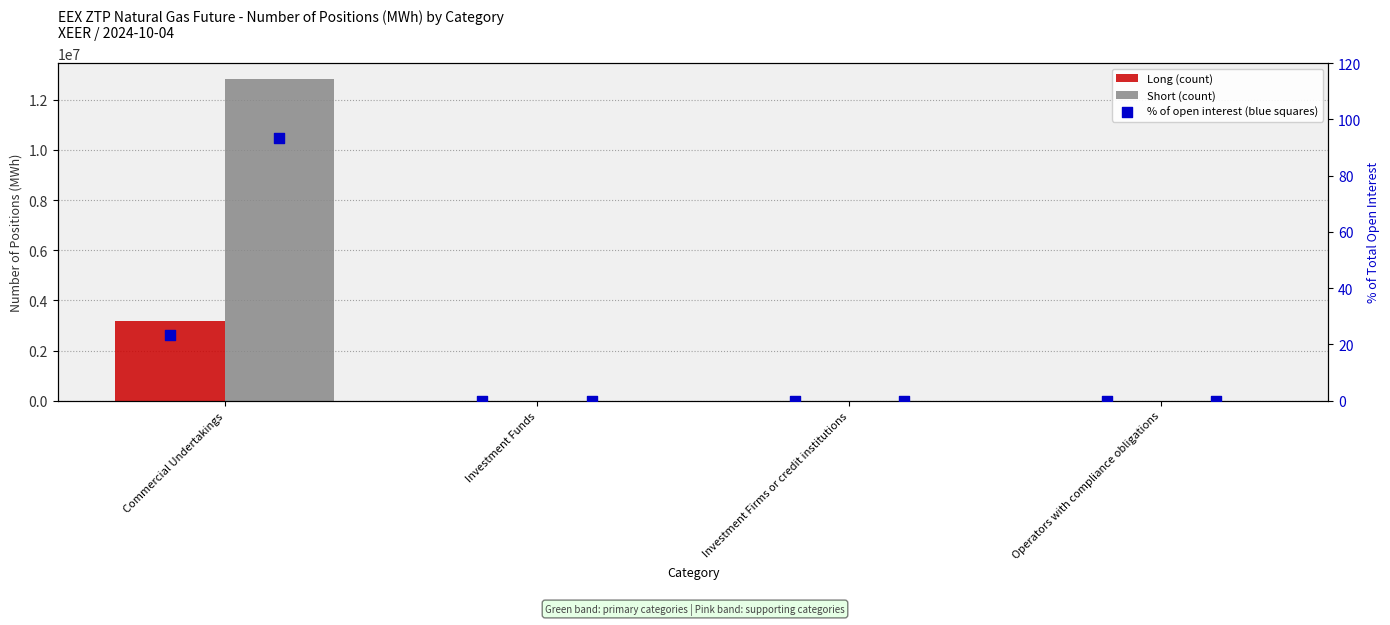

Which series has the largest Y range (max minus min)?

Short (count)